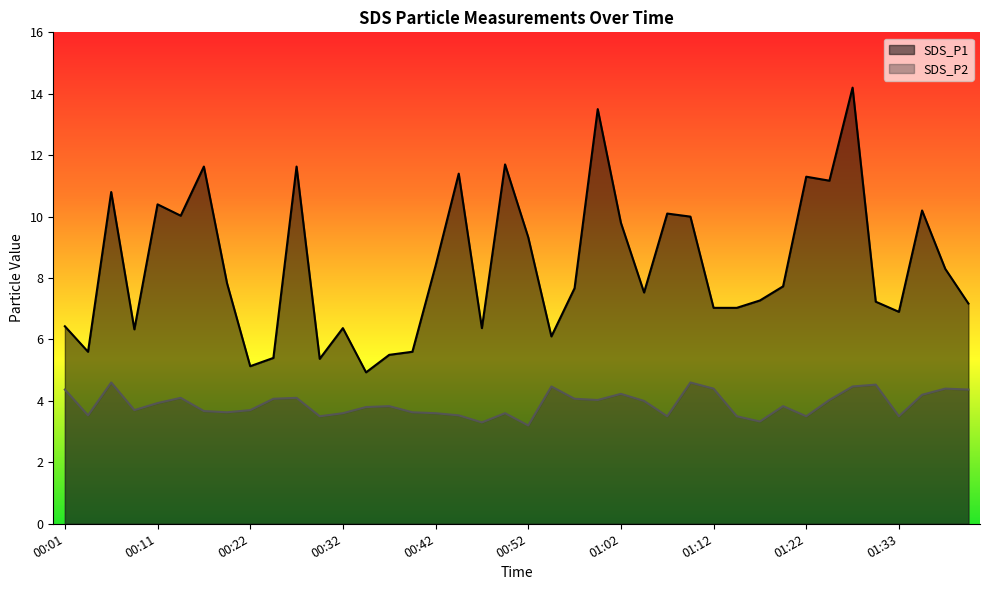

What is the difference between the maximum and minimum values in the SDS_P2 series?

1.4